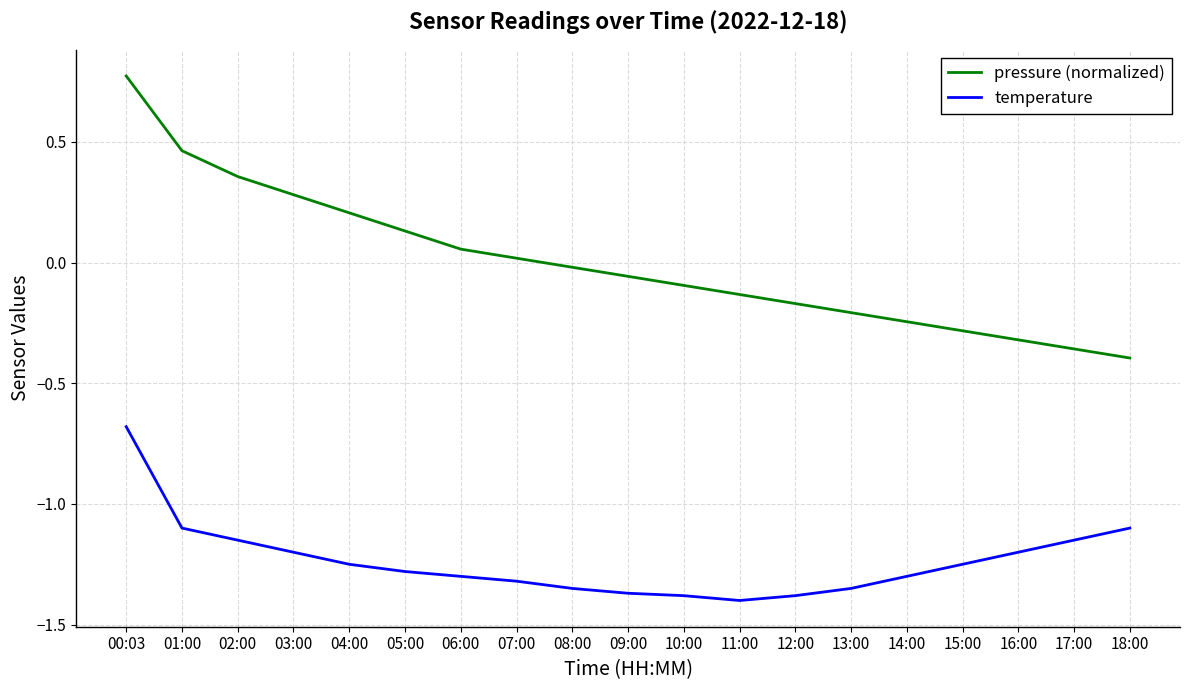

List the series in order of their peak value, highest first.

pressure (normalized), temperature